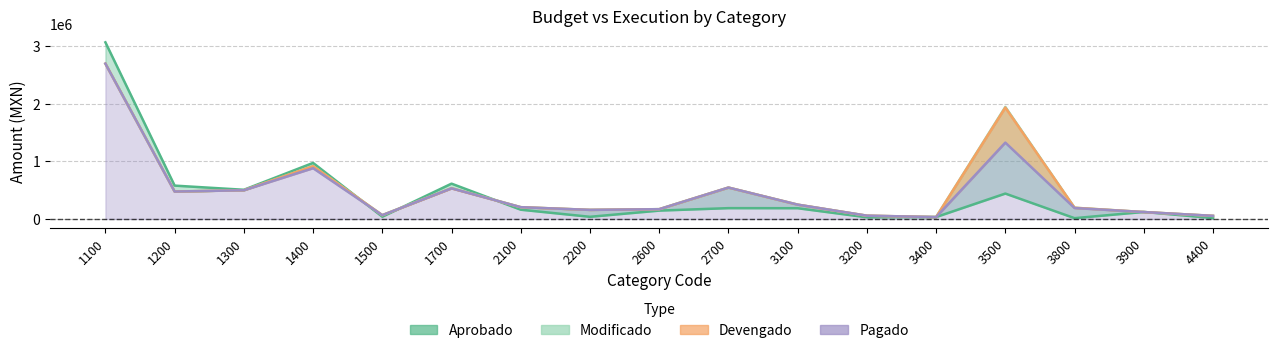

What is the value of the Aprobado point at the 8th from the left?

37729.4